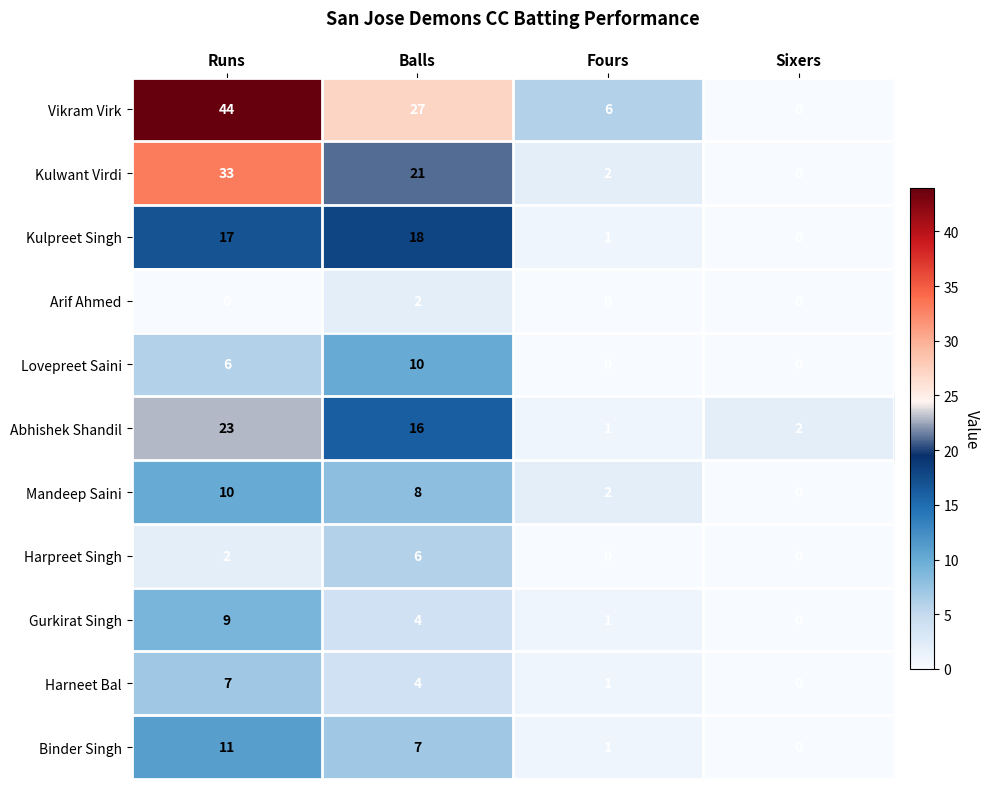

Which series has the largest range (max minus min)?

Vikram Virk